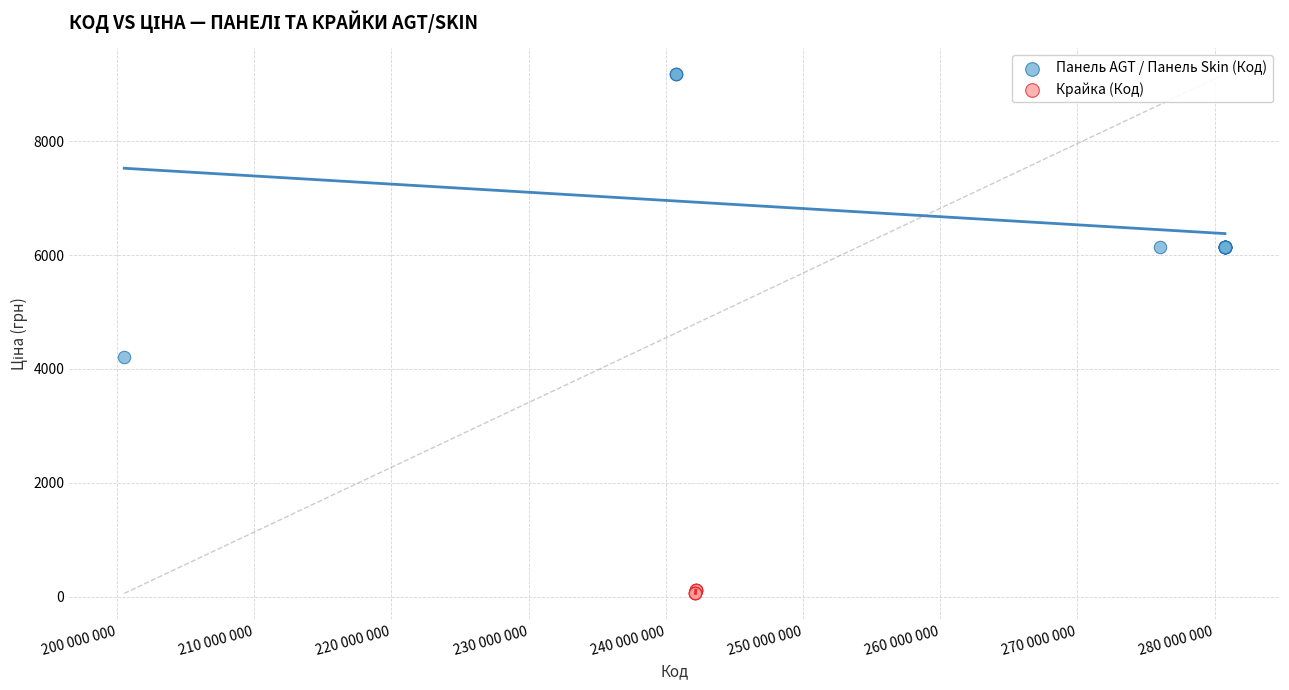

Which series reaches the minimum Y coordinate?

Крайка (Код)